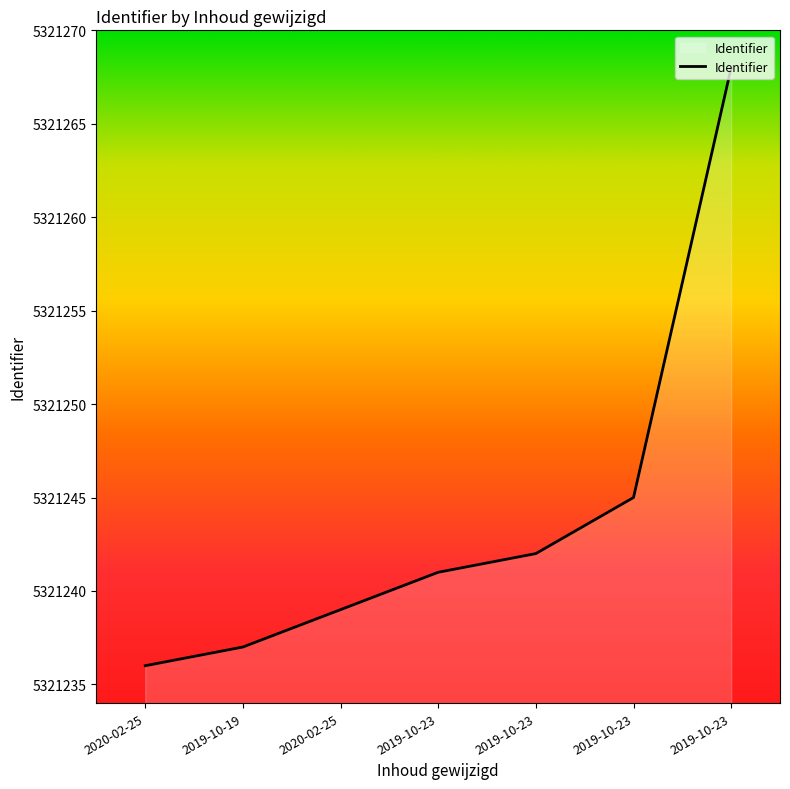

How many lines are shown in the chart?

1